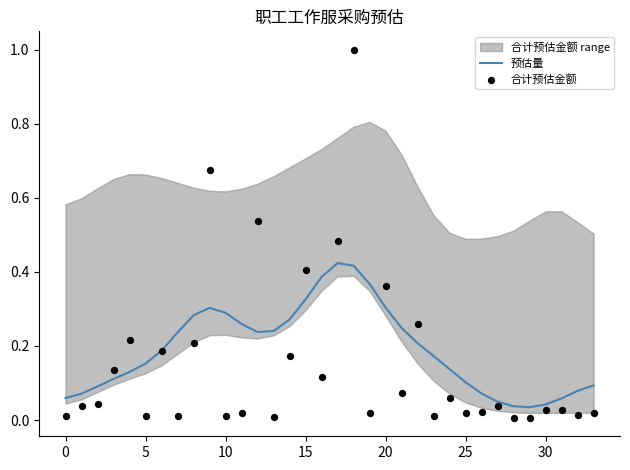

At which category is the sum across all series the highest?

18